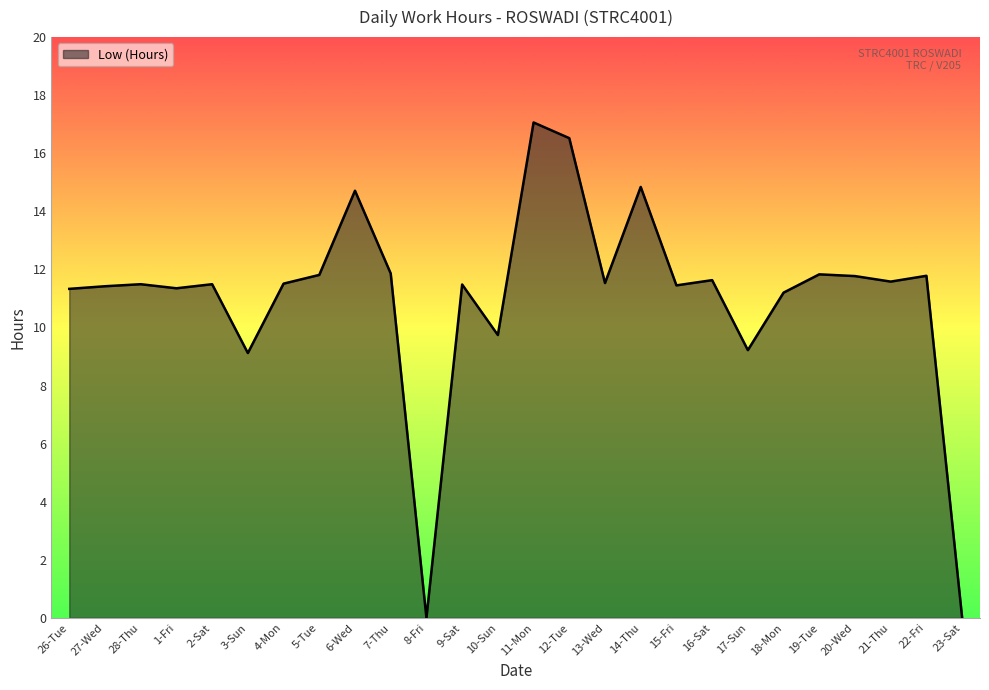

What is the maximum value shown in the chart?

17.1